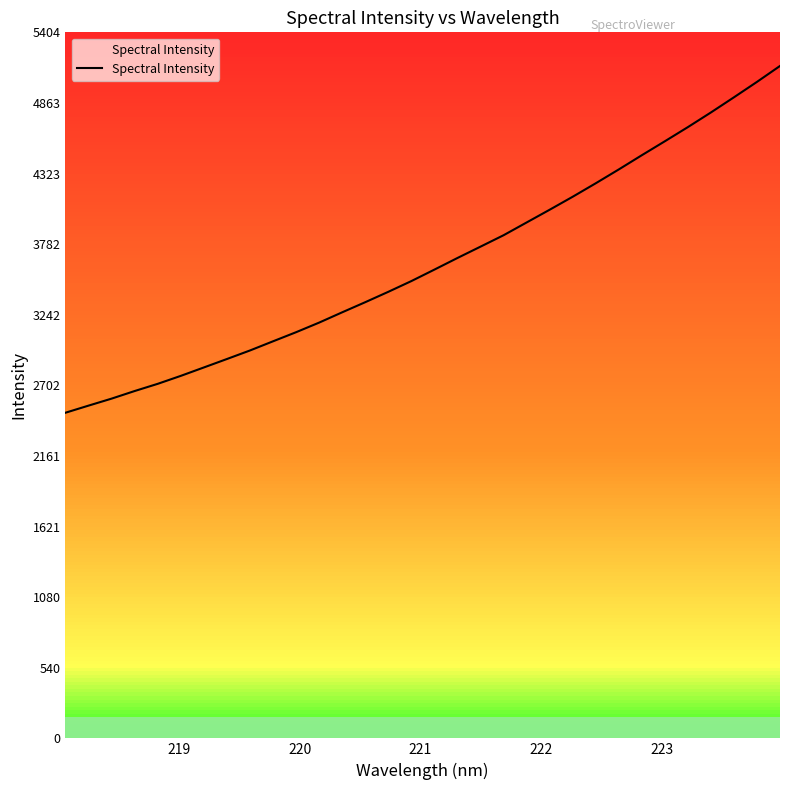

What is the smallest value displayed?

2492.4